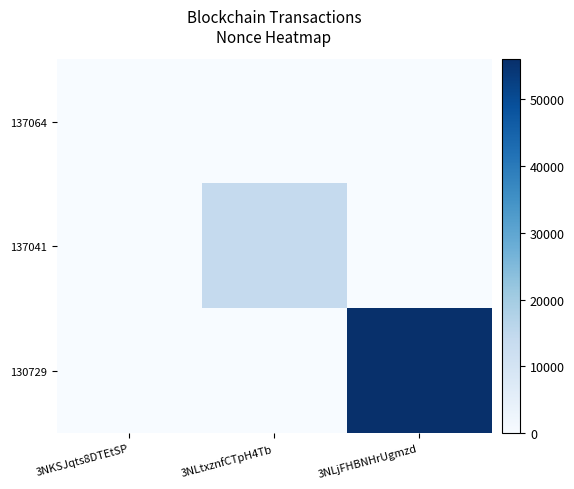

List the series in order of their overall mean, highest first.

130729, 137041, 137064